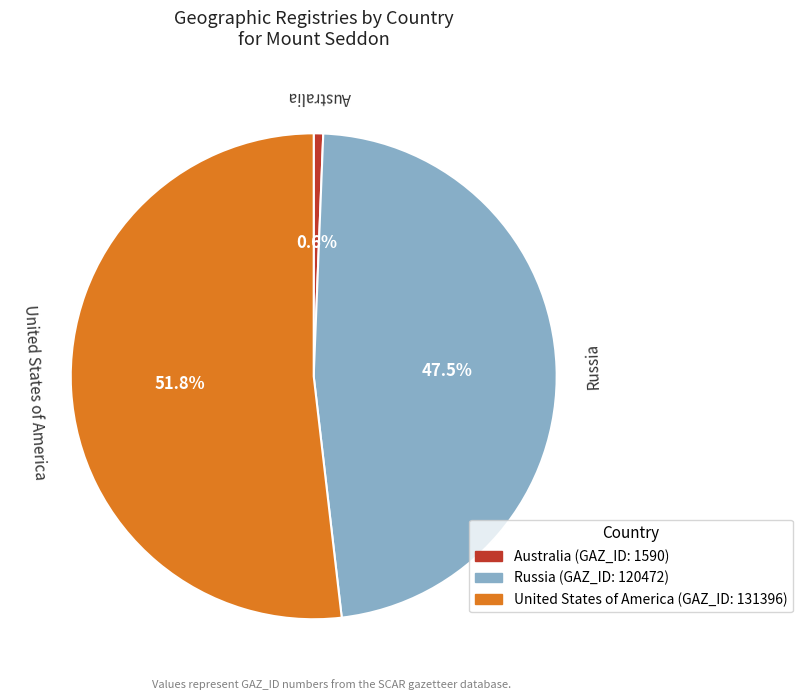

To the nearest percent, what is the difference between the largest and smallest slice percentages?

51%